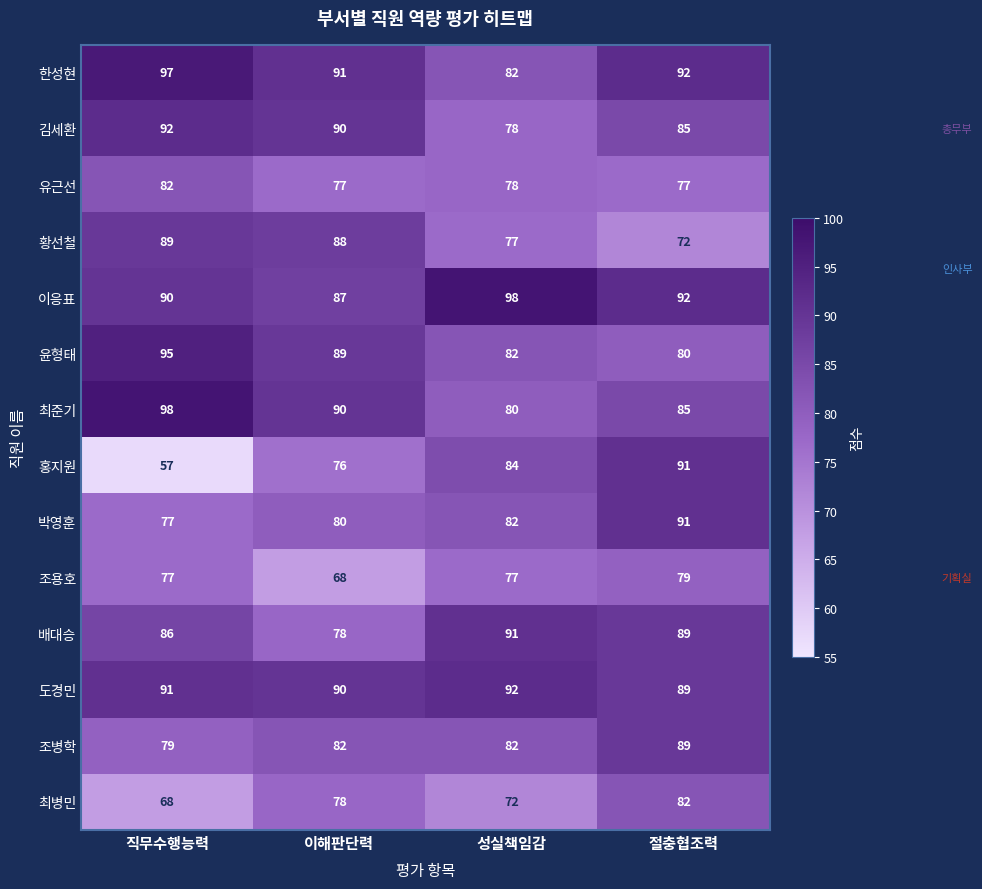

The value of 이응표 at 직무수행능력 is 29. True or false?

False